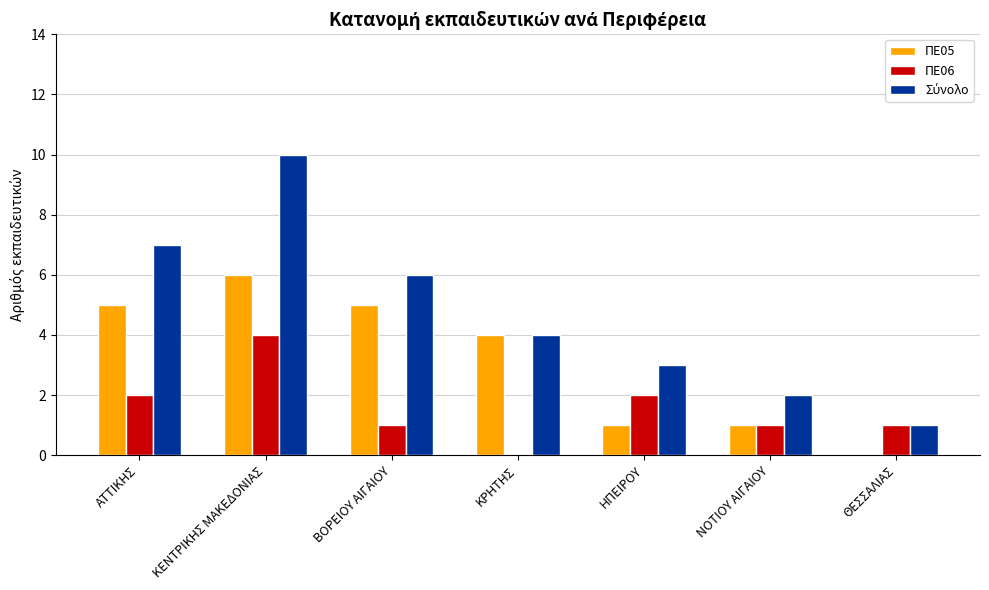

The ΠΕ05 series shows 1 at ΝΟΤΙΟΥ ΑΙΓΑΙΟΥ. True or false?

True